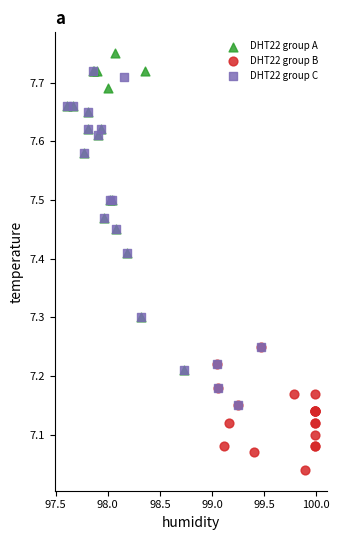

Which series reaches the minimum Y coordinate?

DHT22 group B